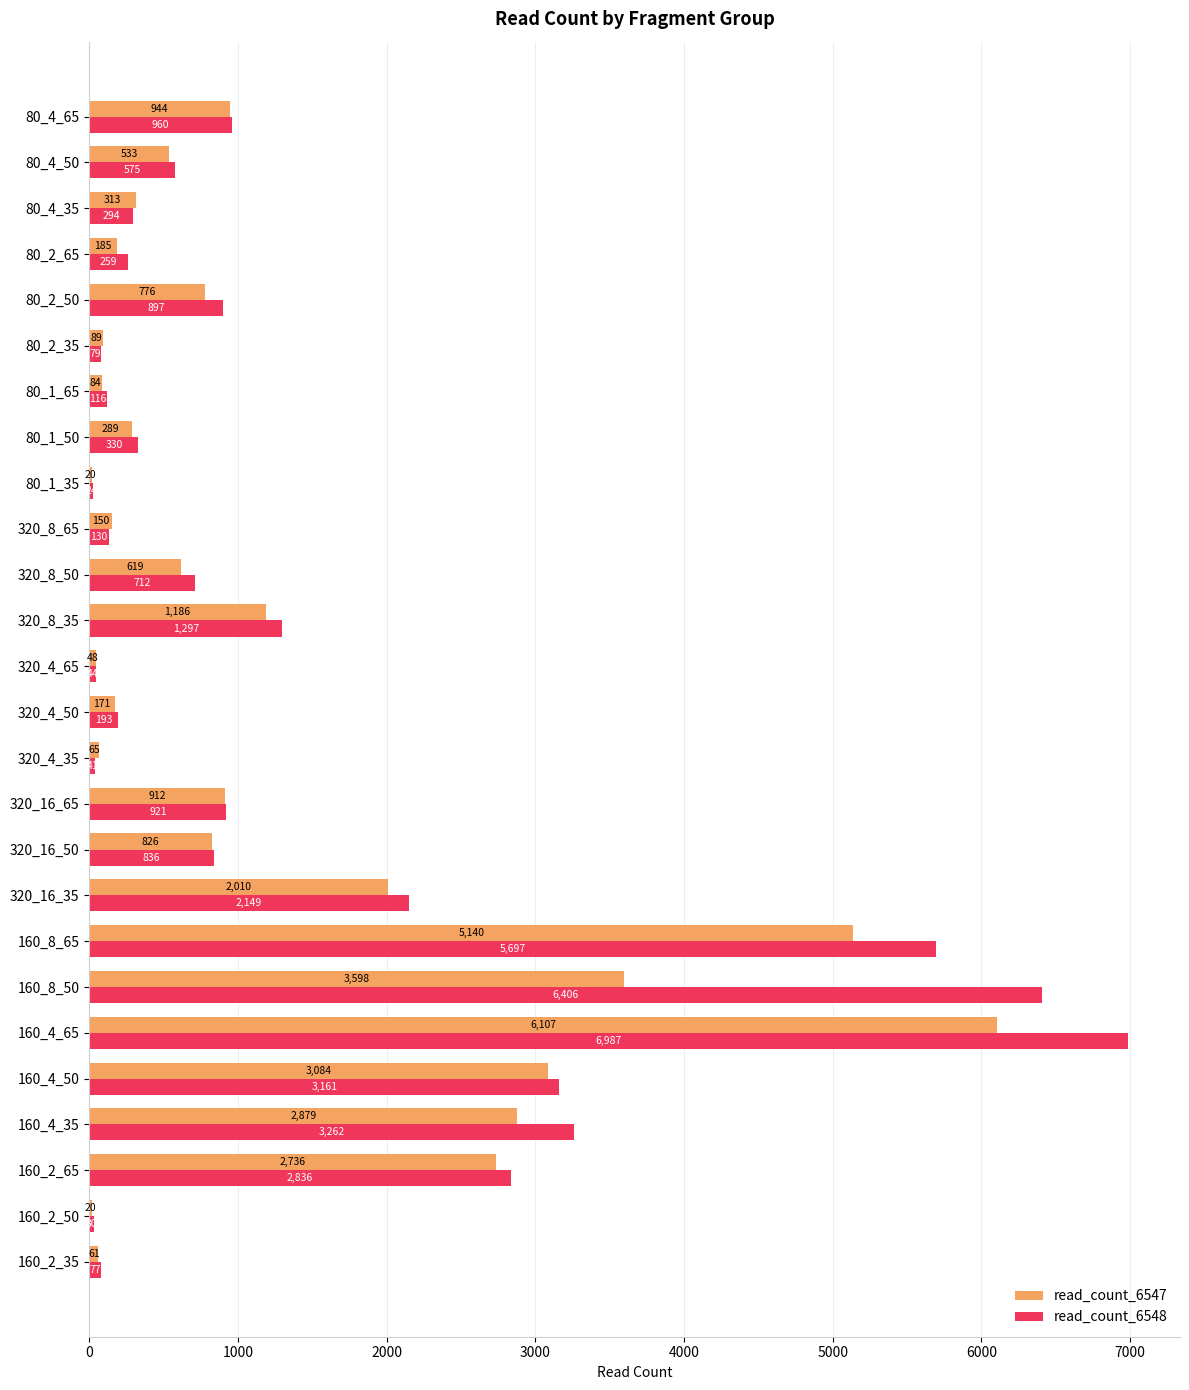

Is it true that read_count_6547 equals 823 at 320_16_35?

False